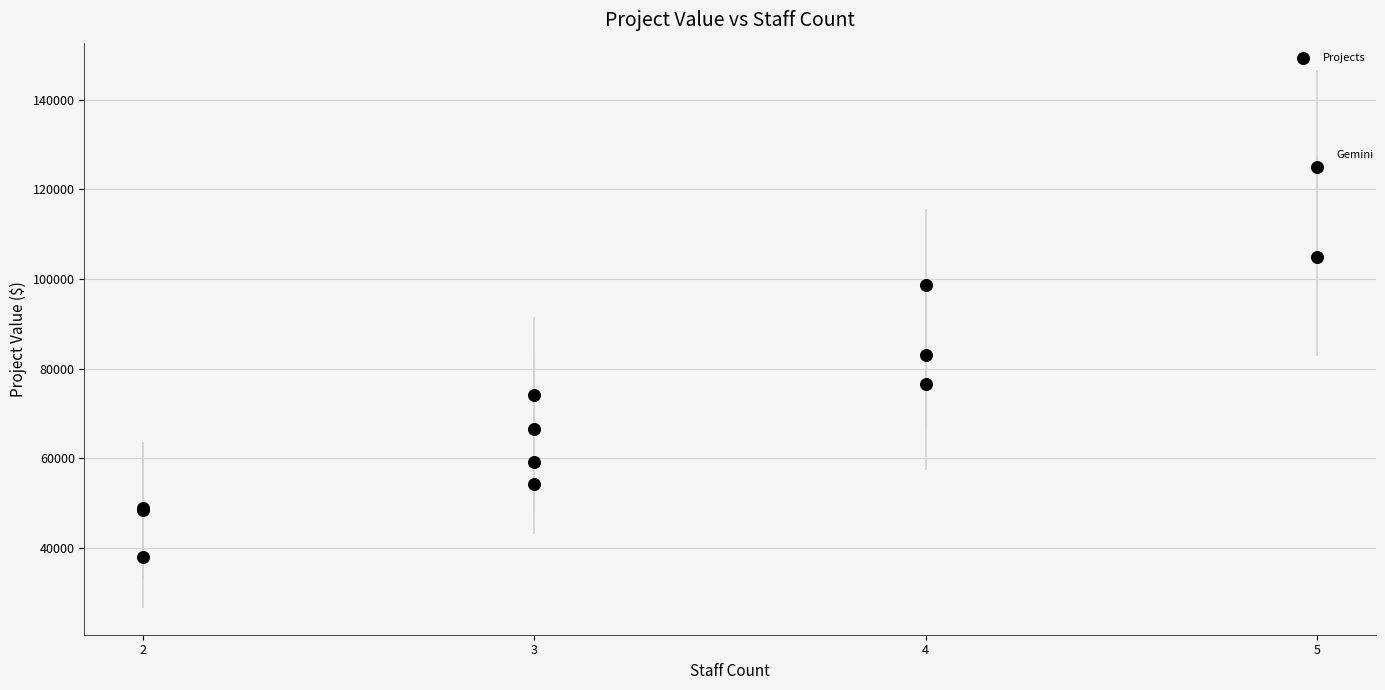

What Y value in the scatter plot is closest to 81500?

83000